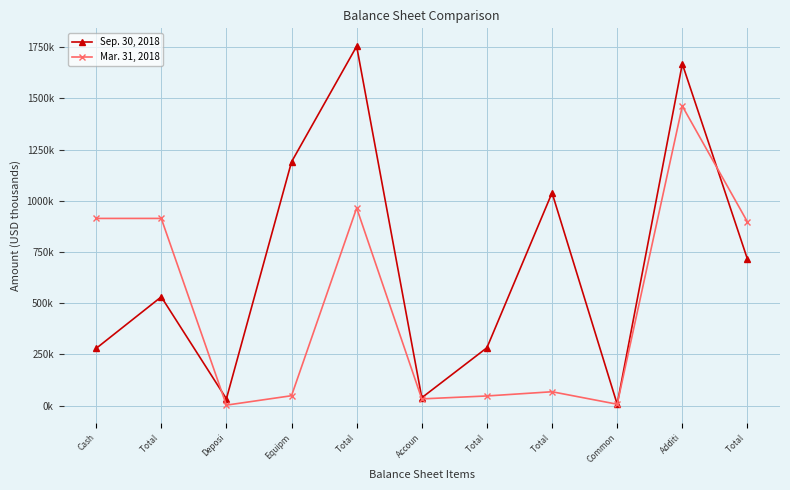

What is the total value across all series at Total ?

1445.0